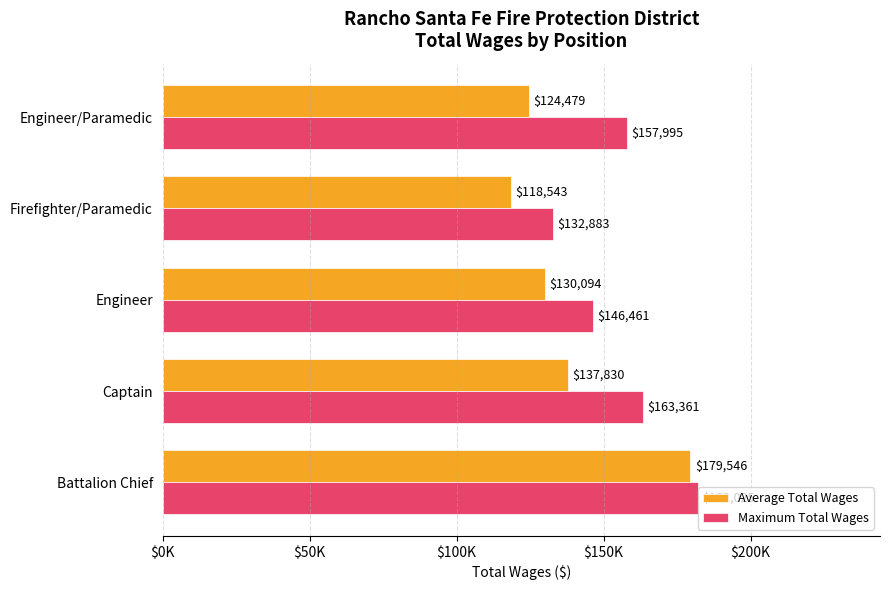

What are all the series names shown in the legend?

Average Total Wages, Maximum Total Wages